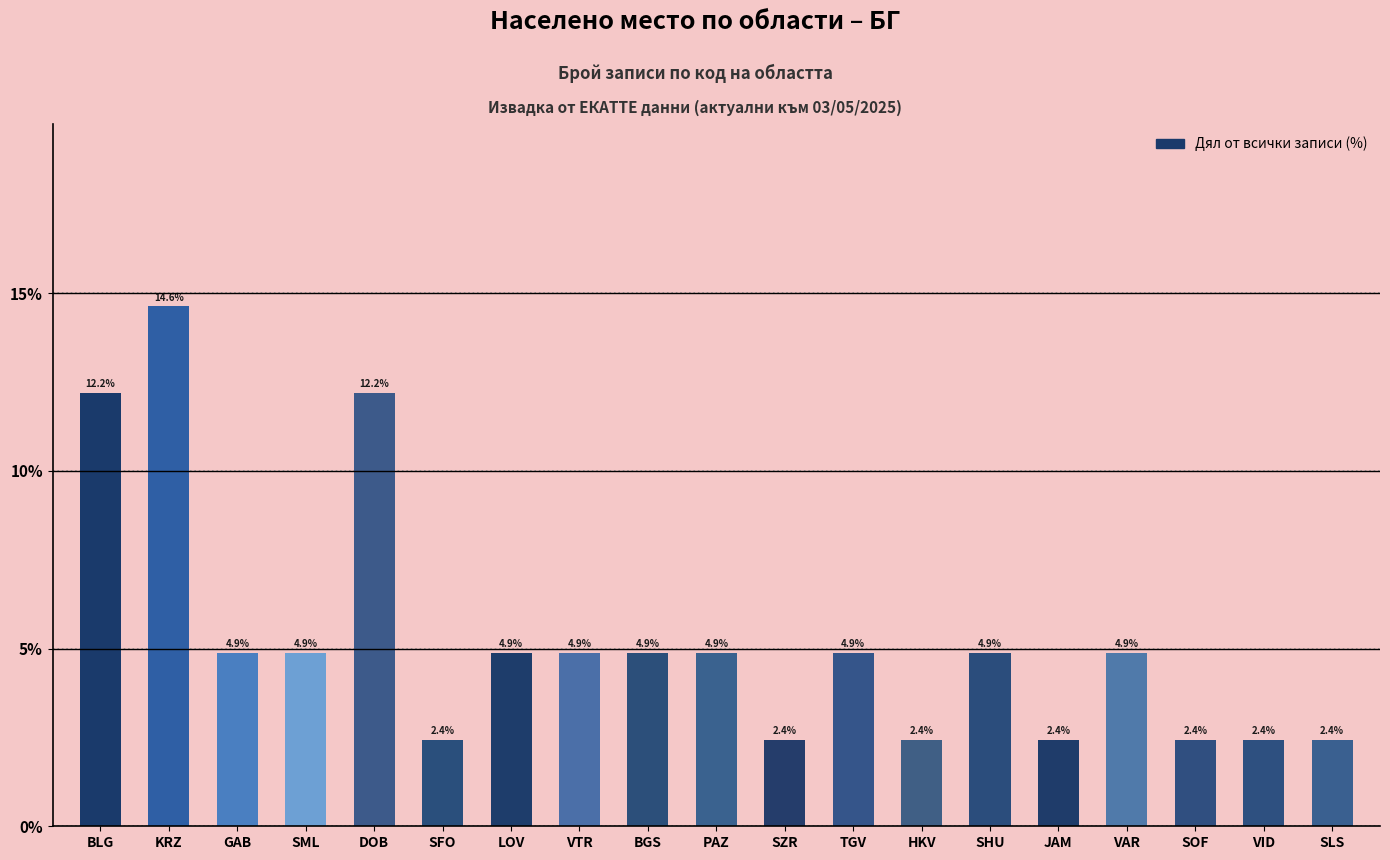

What is the label of the 13th bar from the right?

LOV